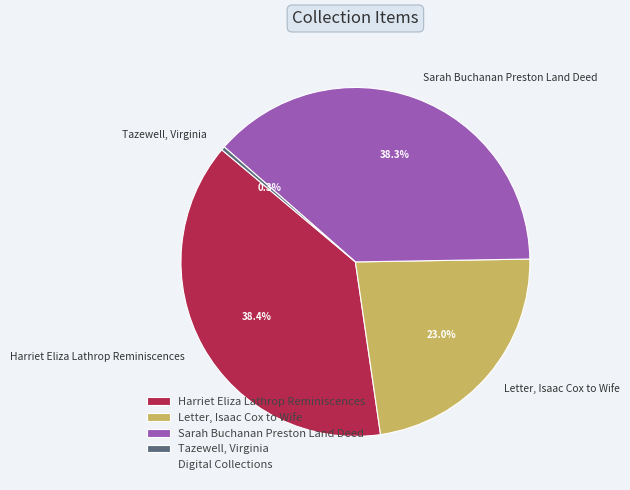

To the nearest percent, what is the average slice percentage?

25%